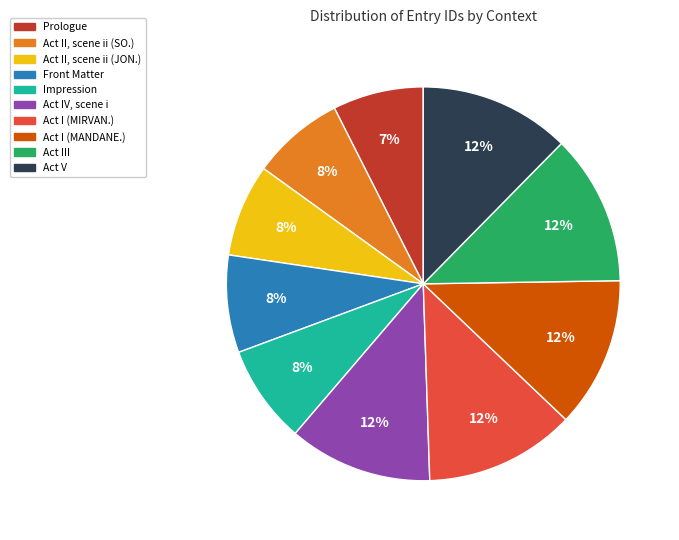

Between Act I (MIRVAN.) and Act II, scene ii (SO.), which is larger?

Act I (MIRVAN.)